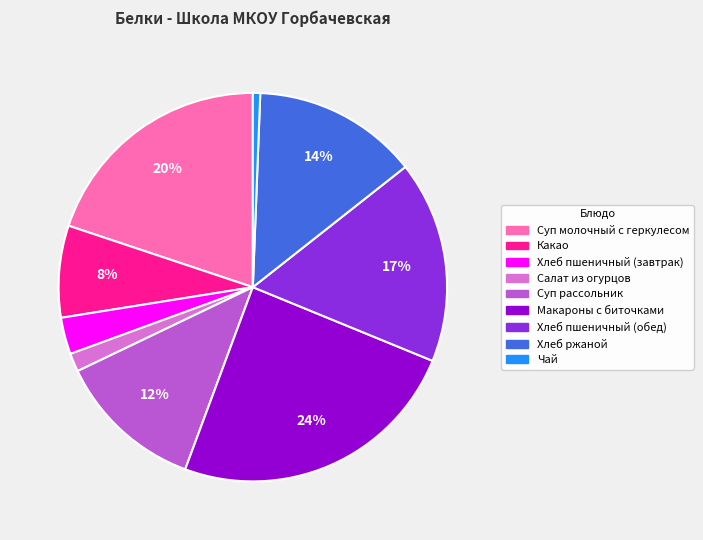

Is it true that Чай is 15% of the pie?

False